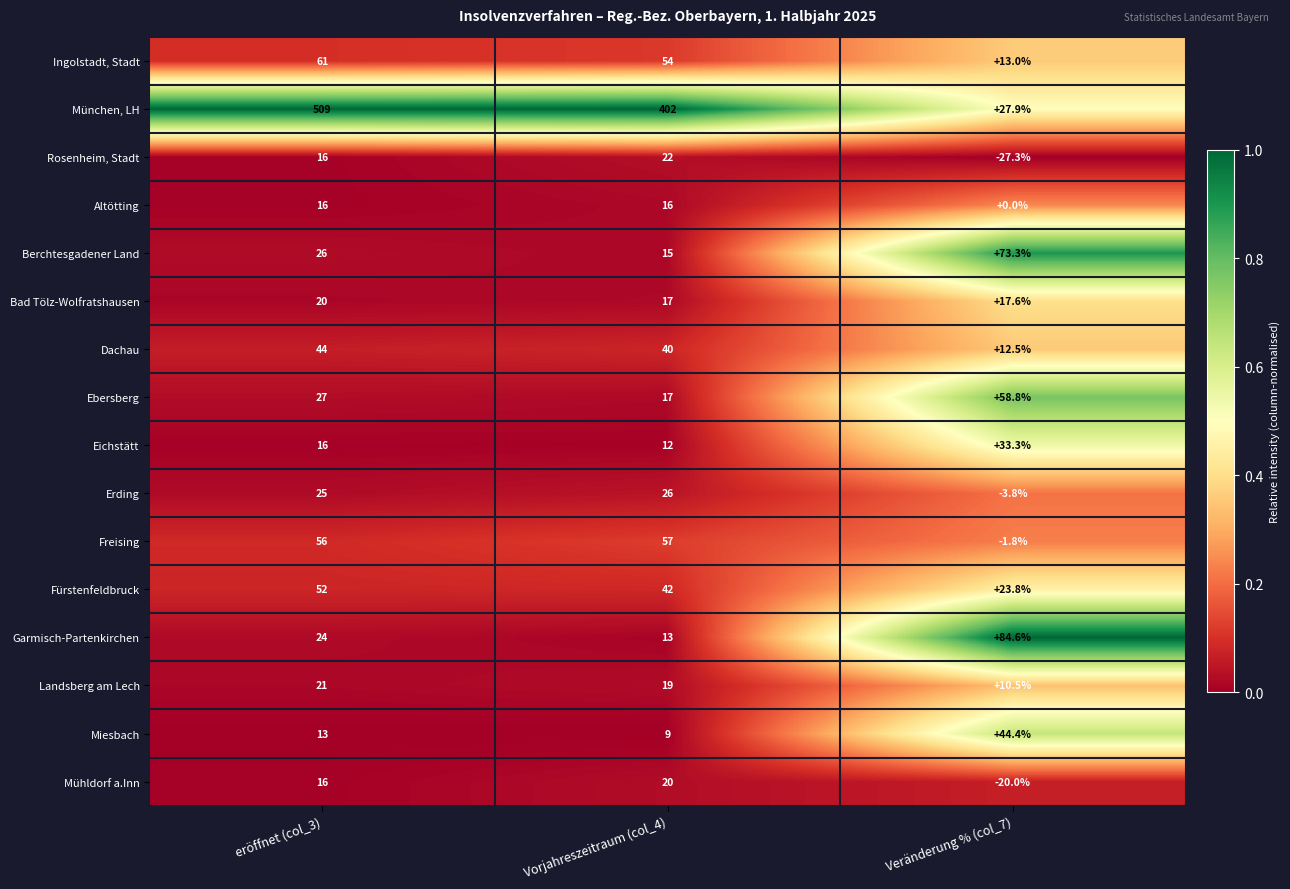

What is the approximate value of Mühldorf a.Inn at Vorjahreszeitraum (col_4)?

20.0